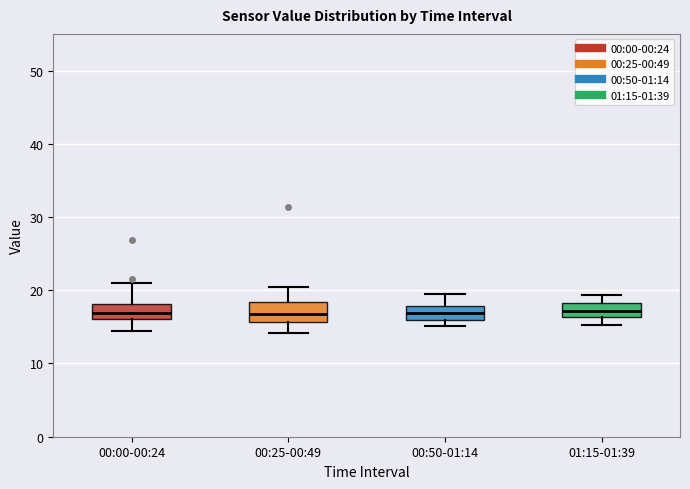

Reading left to right, read every box against the y-axis: the position of its median line, the range the box covers, and the ends of its whiskers. The values are not printed on the chart, so give them approximately, as read against the axis.

00:00-00:24: median 17, box 16 to 18, whiskers 15 to 21
00:25-00:49: median 17, box 16 to 18, whiskers 14 to 21
00:50-01:14: median 17, box 16 to 18, whiskers 15 to 20
01:15-01:39: median 17, box 16 to 18, whiskers 15 to 19